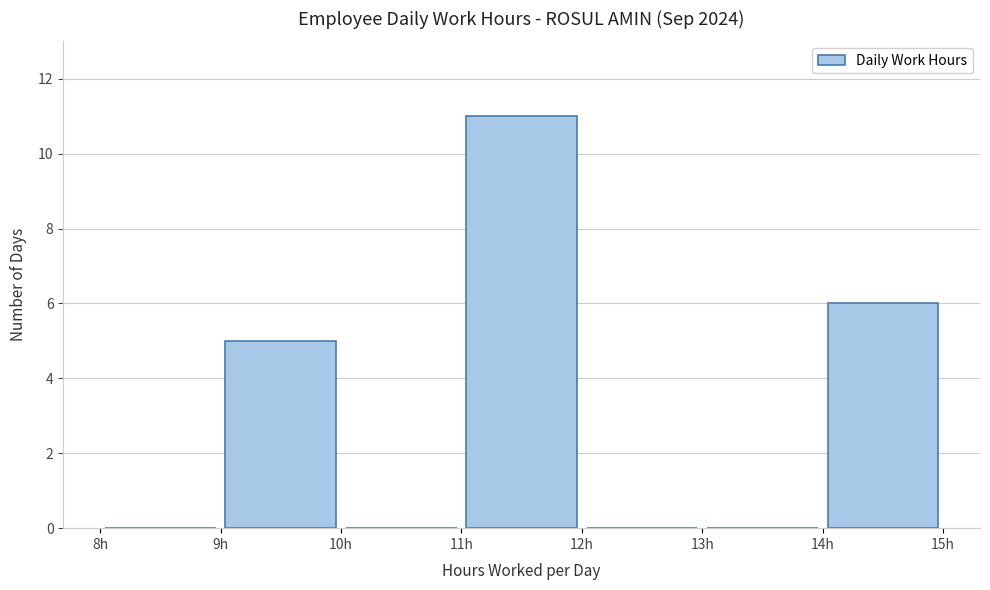

Over which range of the x-axis is the bar tallest?

11 to 12